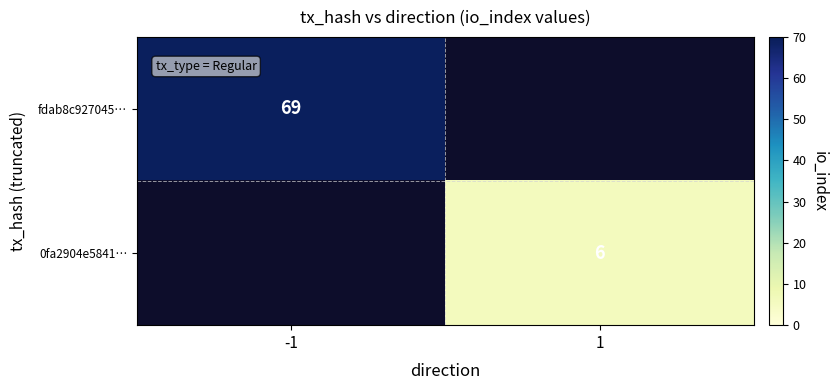

What is the smallest value displayed?

6.0